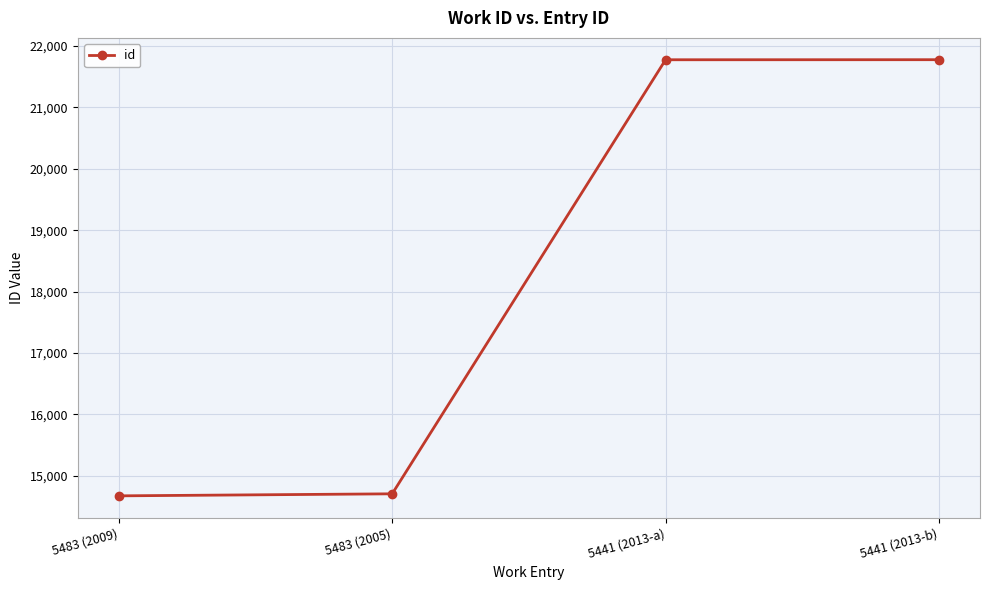

What is the minimum value shown in the chart?

14673